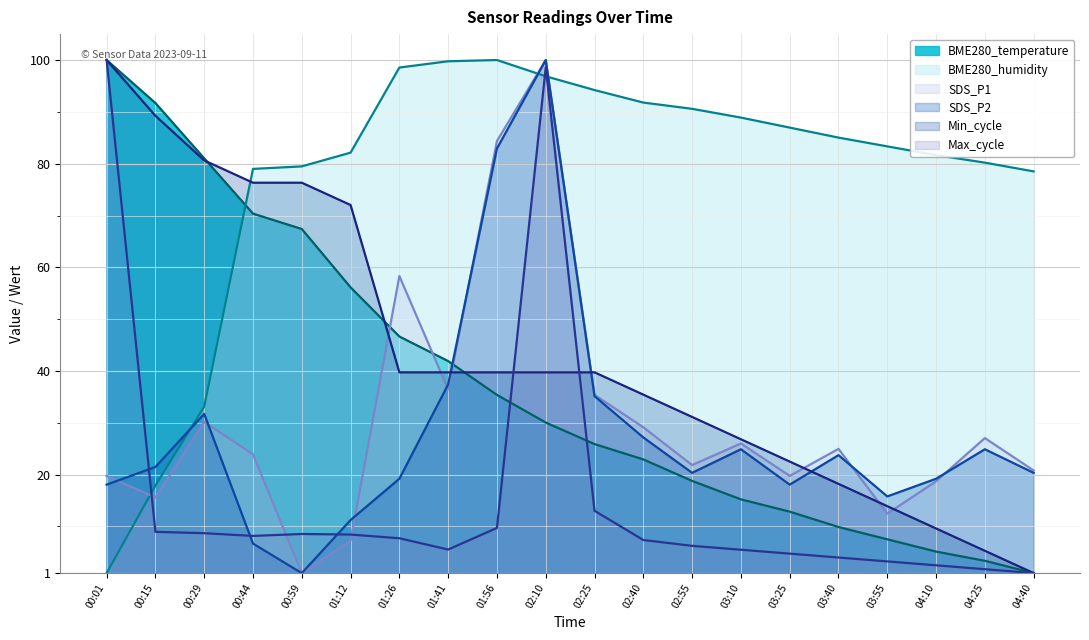

In SDS_P2, how many points are lower than both neighbors (excluding endpoints)?

4